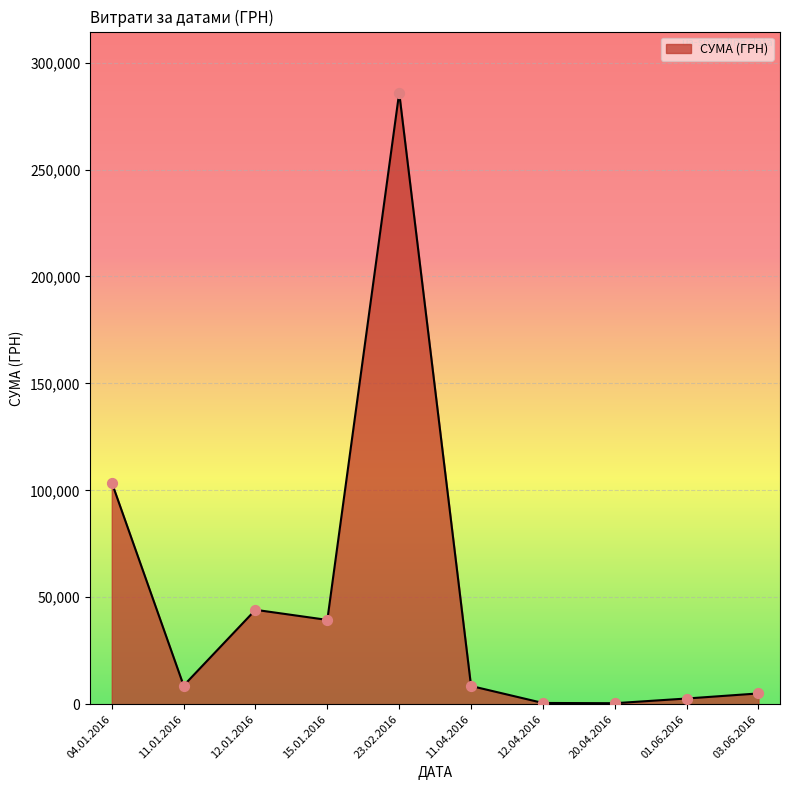

Which has a higher value, 04.01.2016 or 12.04.2016?

04.01.2016